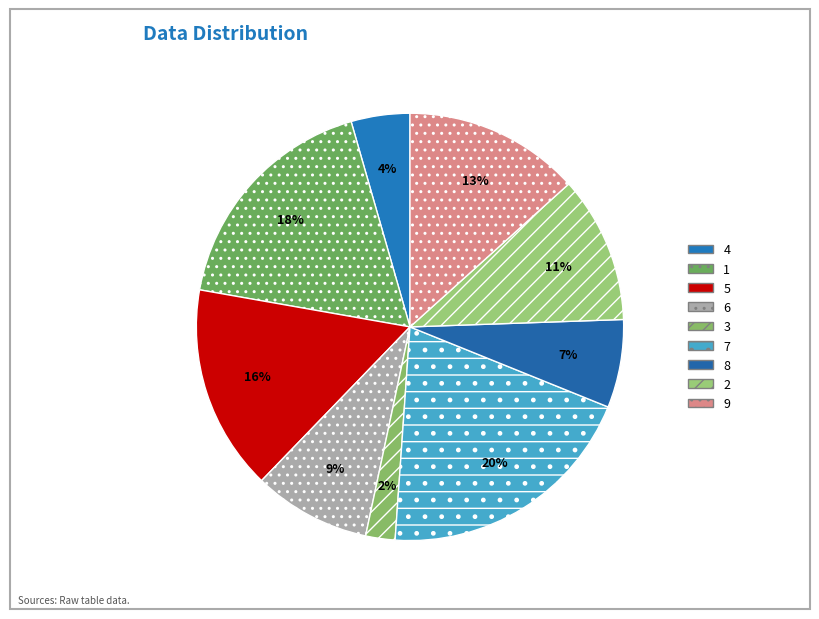

To the nearest percent, what is the difference between the largest and smallest slice percentages?

18%